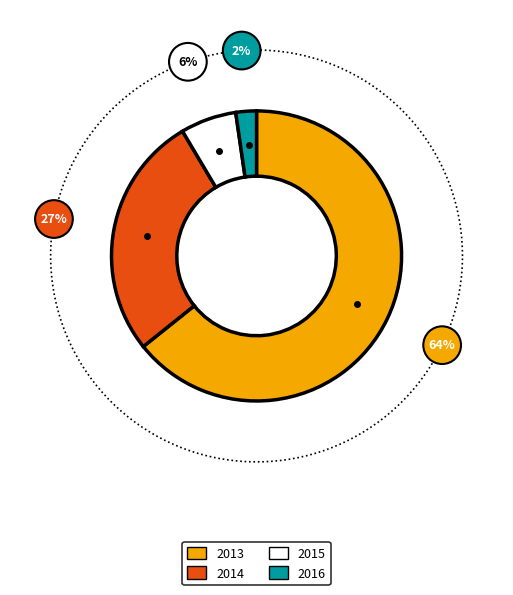

What is the largest slice in the pie chart?

2013